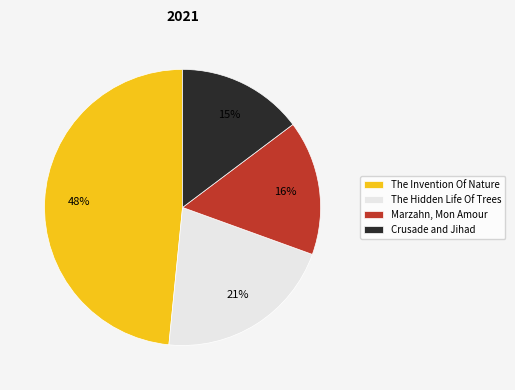

Combined, do The Invention Of Nature and Marzahn, Mon Amour account for over 50%?

Yes